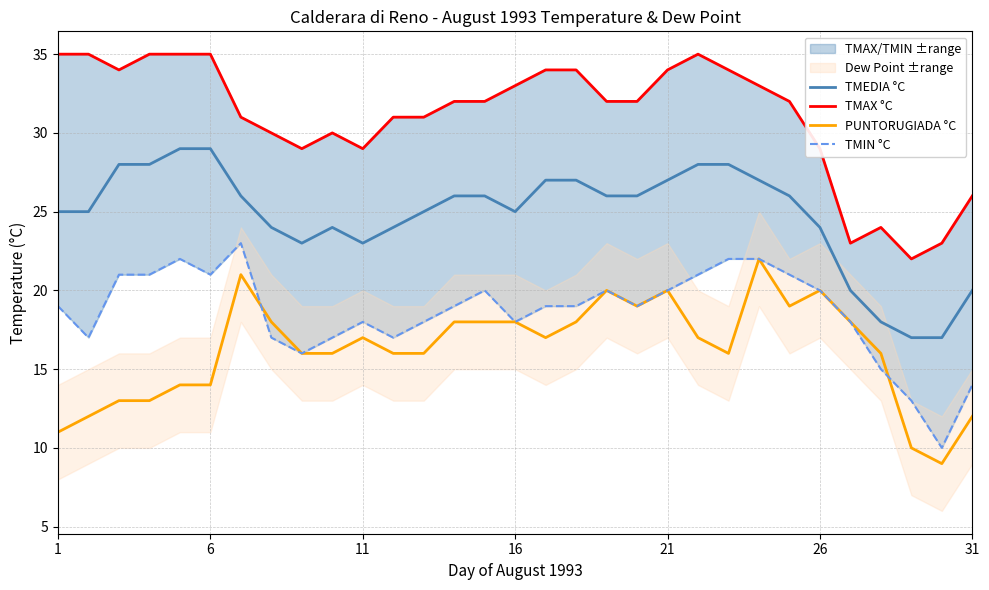

Is it true that TMEDIA °C equals 25 at 1?

True